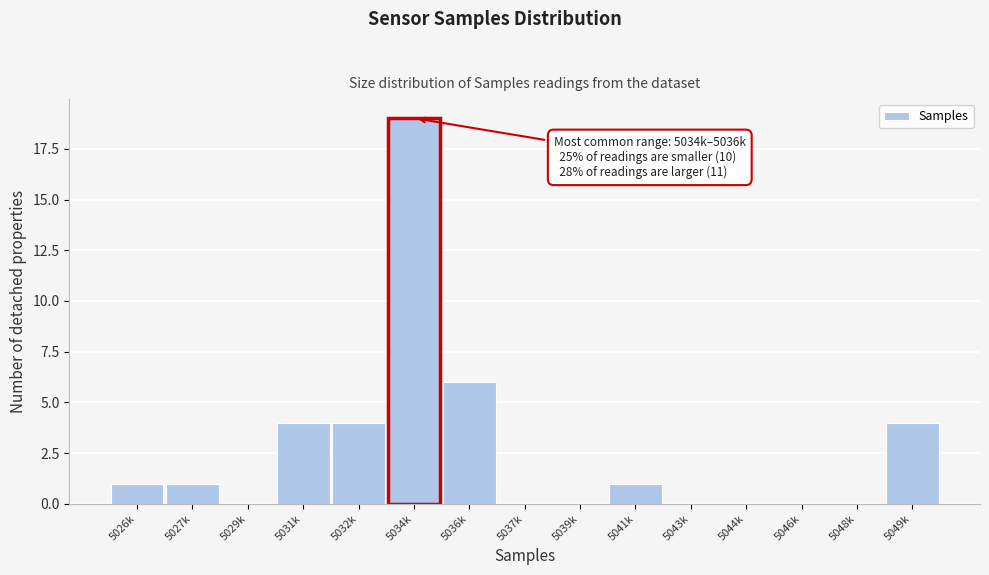

Reading left to right, list all the values displayed in this chart.

5026k=1	5027k=1	5029k=0	5031k=4	5032k=4	5034k=19	5036k=6	5037k=0	5039k=0	5041k=1	5043k=0	5044k=0	5046k=0	5048k=0	5049k=4